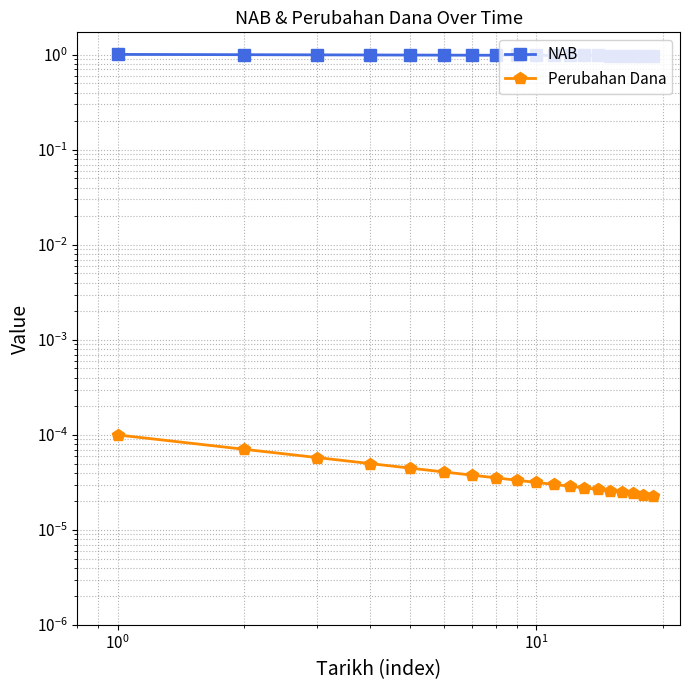

How many lines are shown in the chart?

2